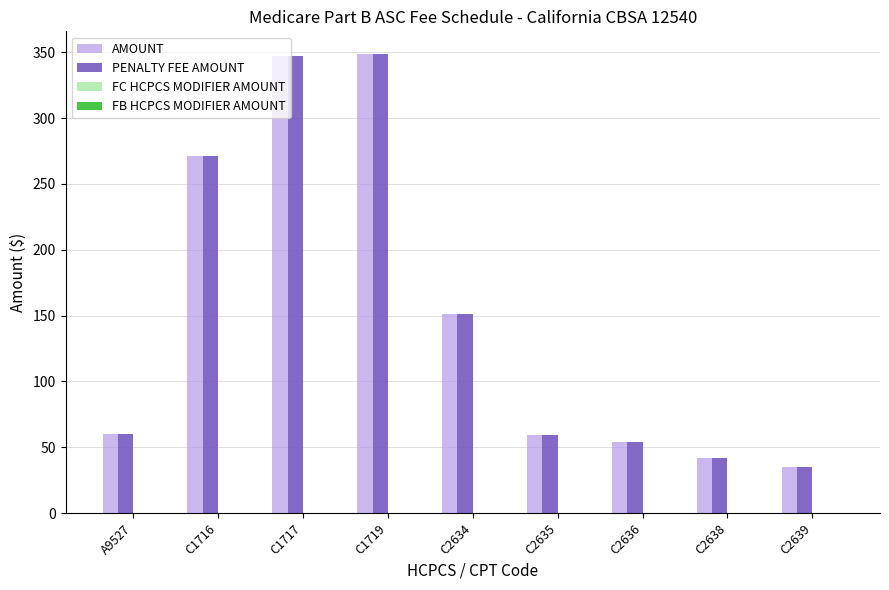

What position from the left is C2638?

8